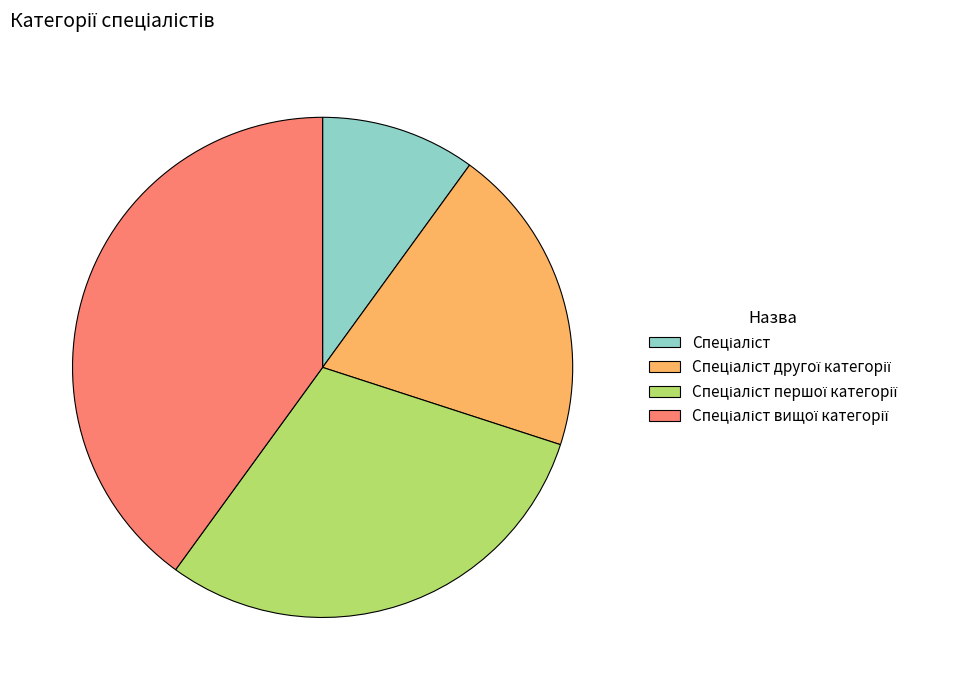

Does any single category account for the majority?

No